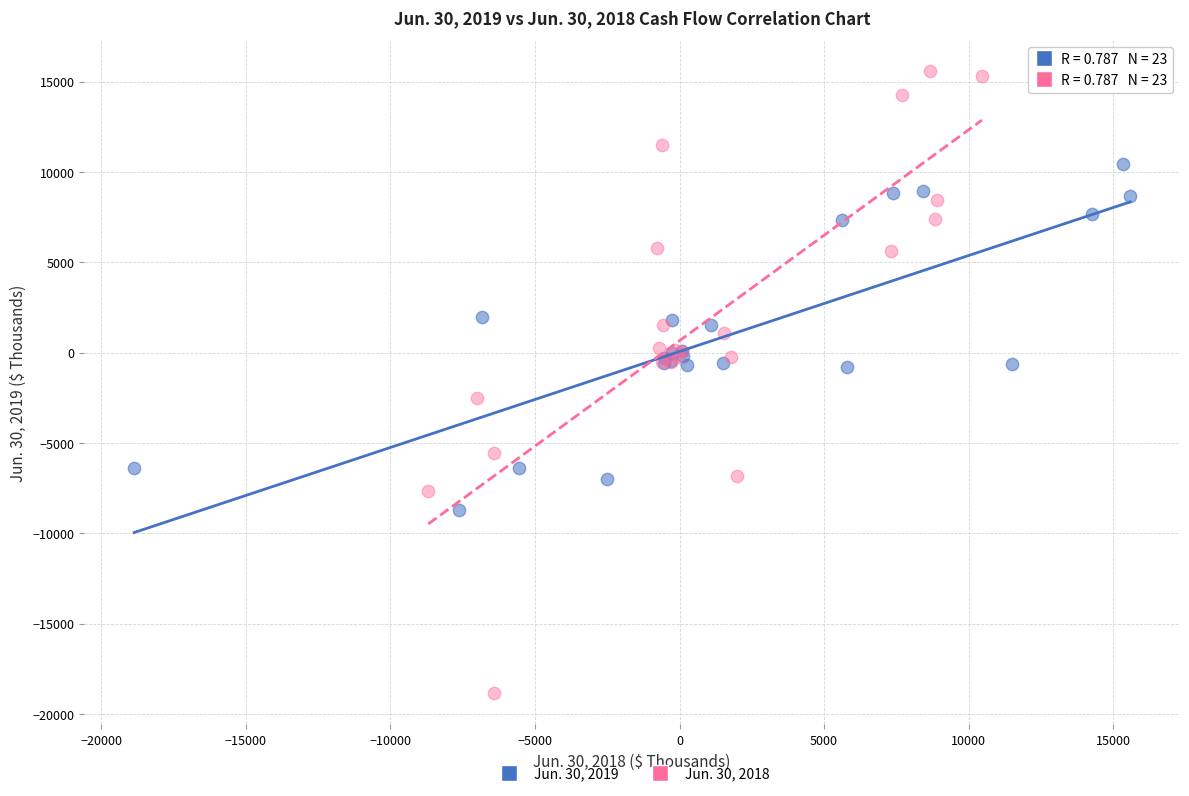

Which series contains the lowest Y value?

Jun. 30, 2018